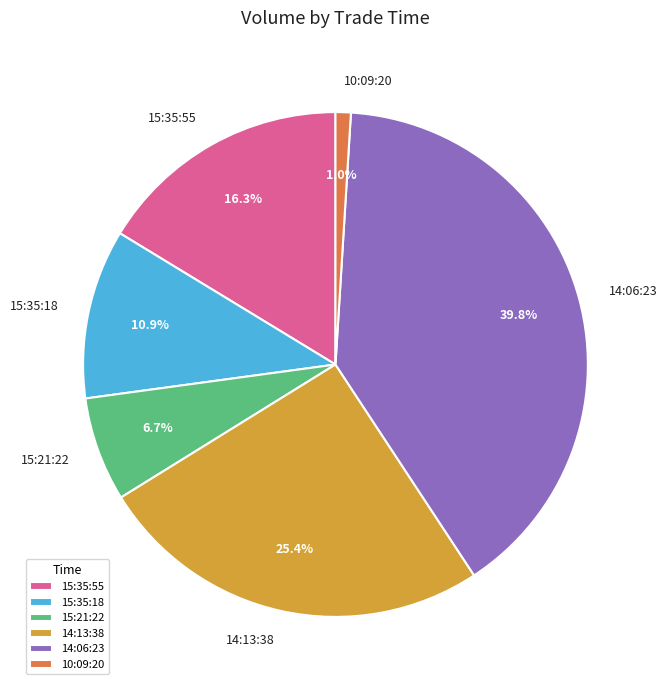

To the nearest percent, what portion does 14:13:38 represent?

25%